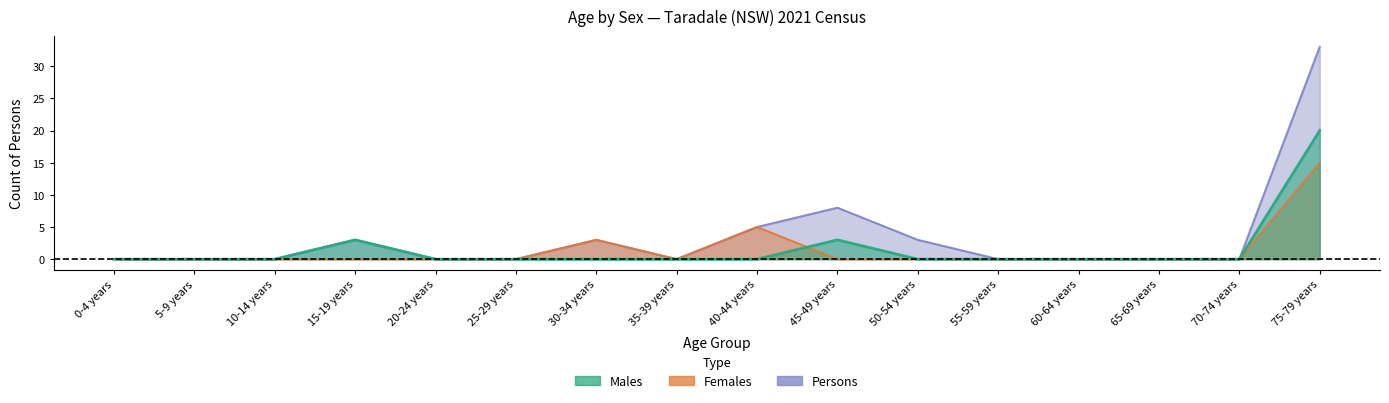

Between 50-54 years and 30-34 years, which is larger?

50-54 years